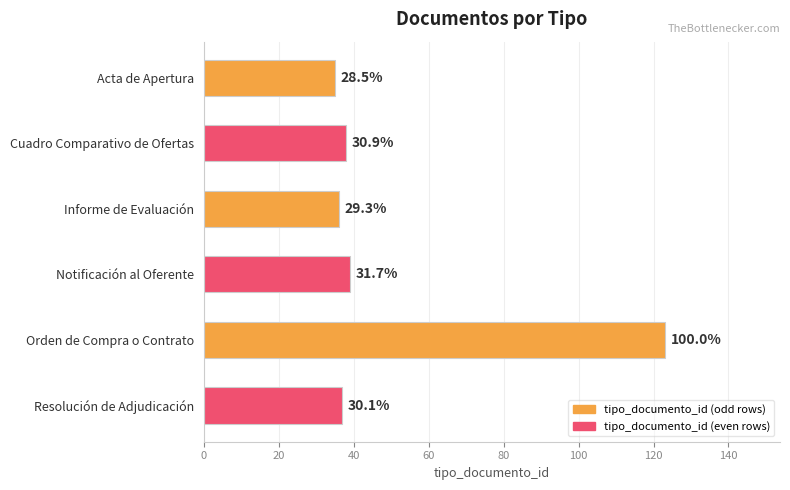

Does the chart contain any negative values?

No